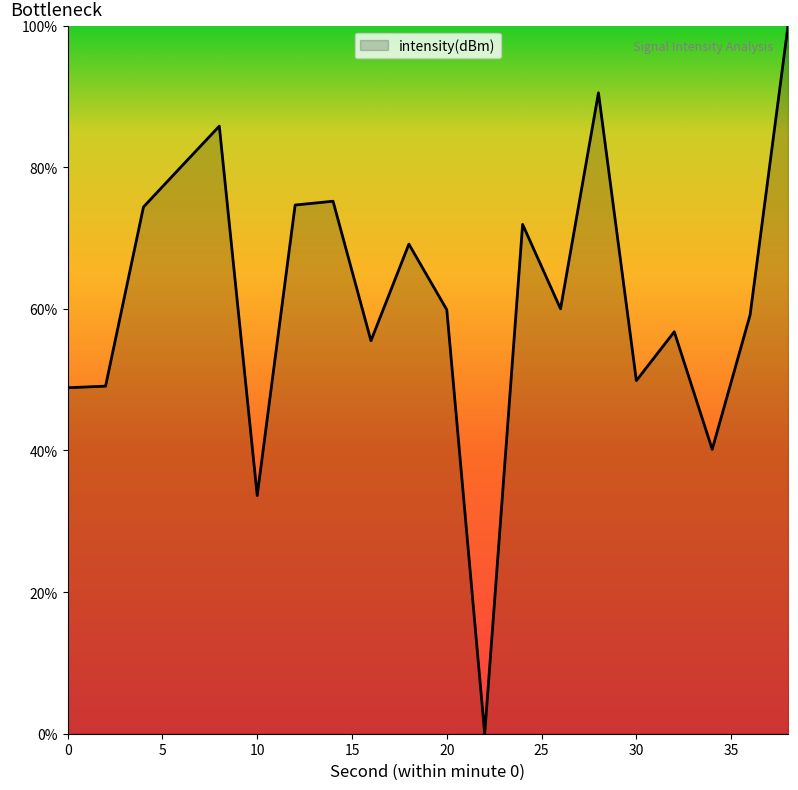

What is the maximum value shown in the chart?

100.0